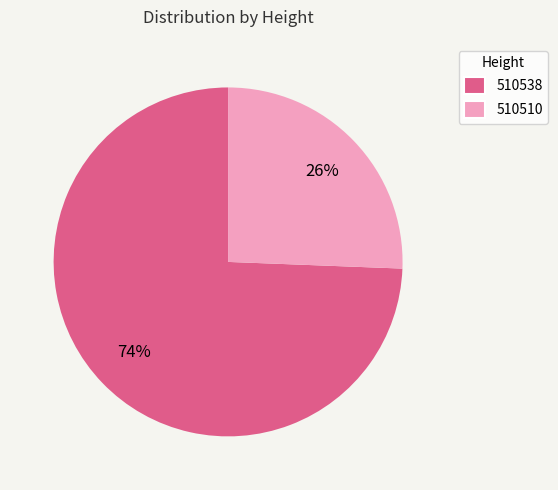

To the nearest percent, what is the average slice percentage?

50%